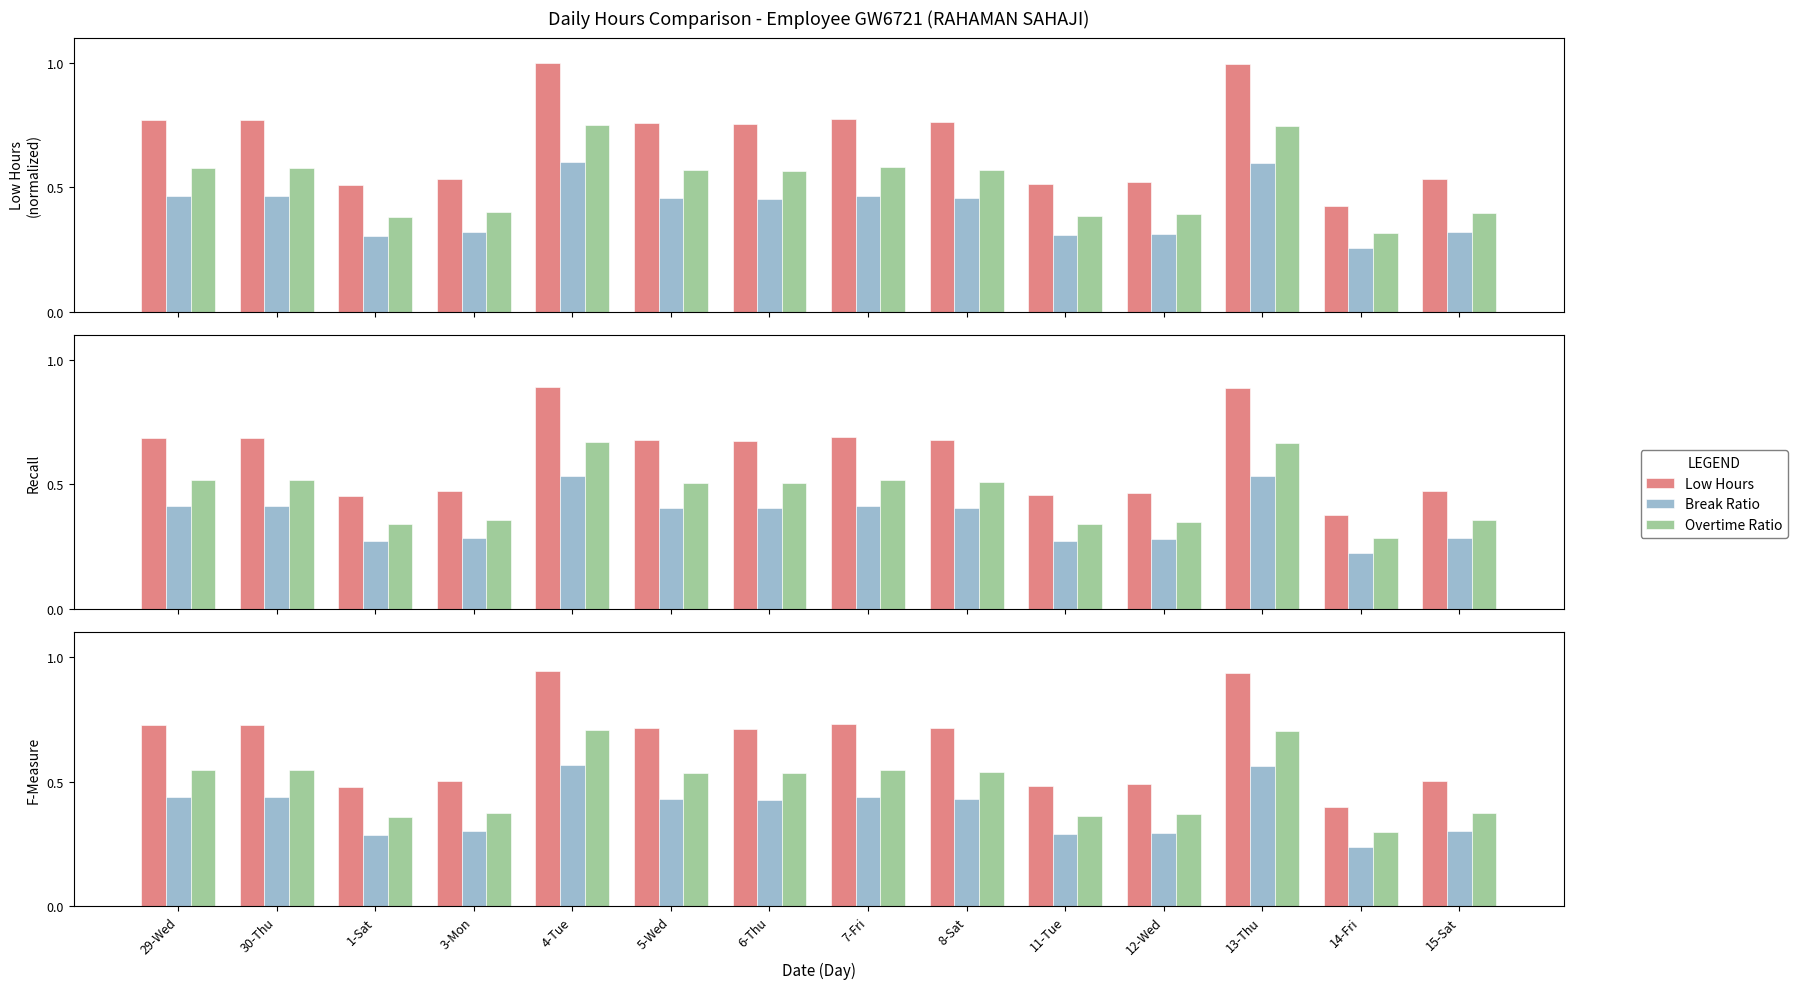

At how many categories does at least one series exceed 0?

14